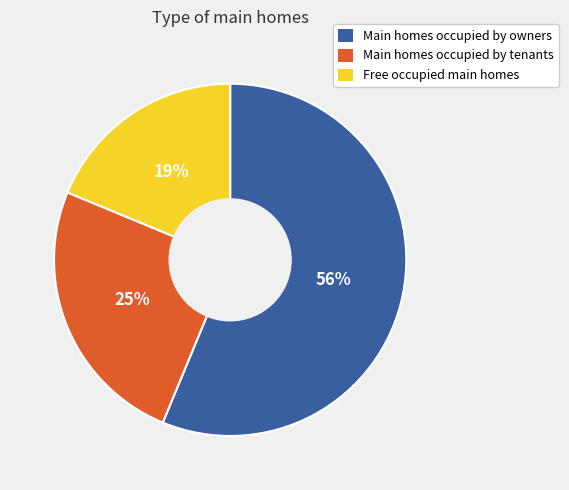

Does any single category account for the majority?

Yes